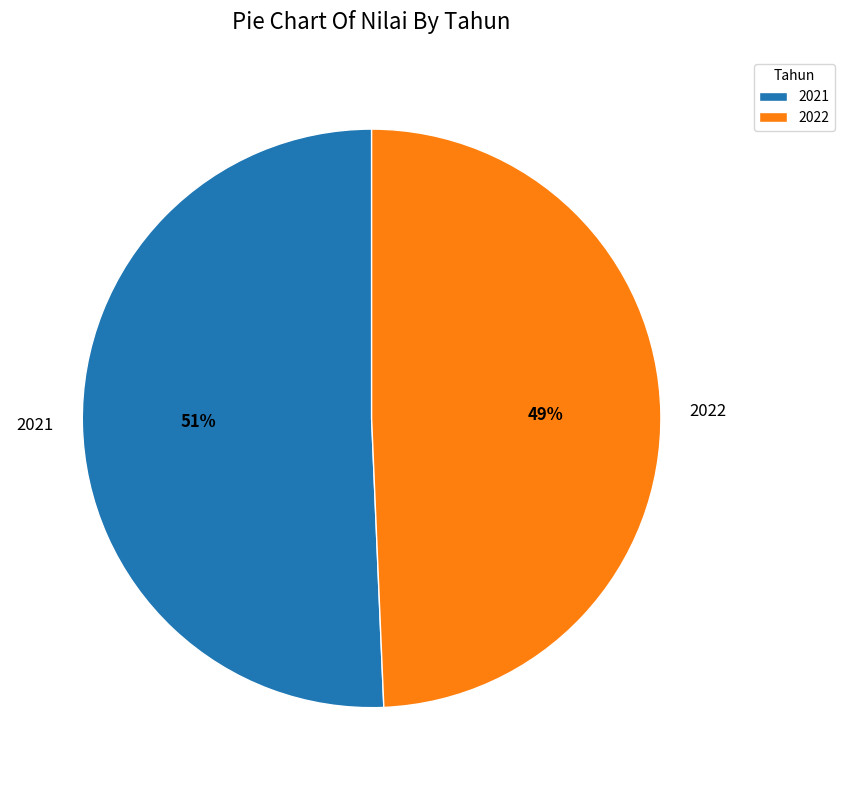

Between 2021 and 2022, which is larger?

2021